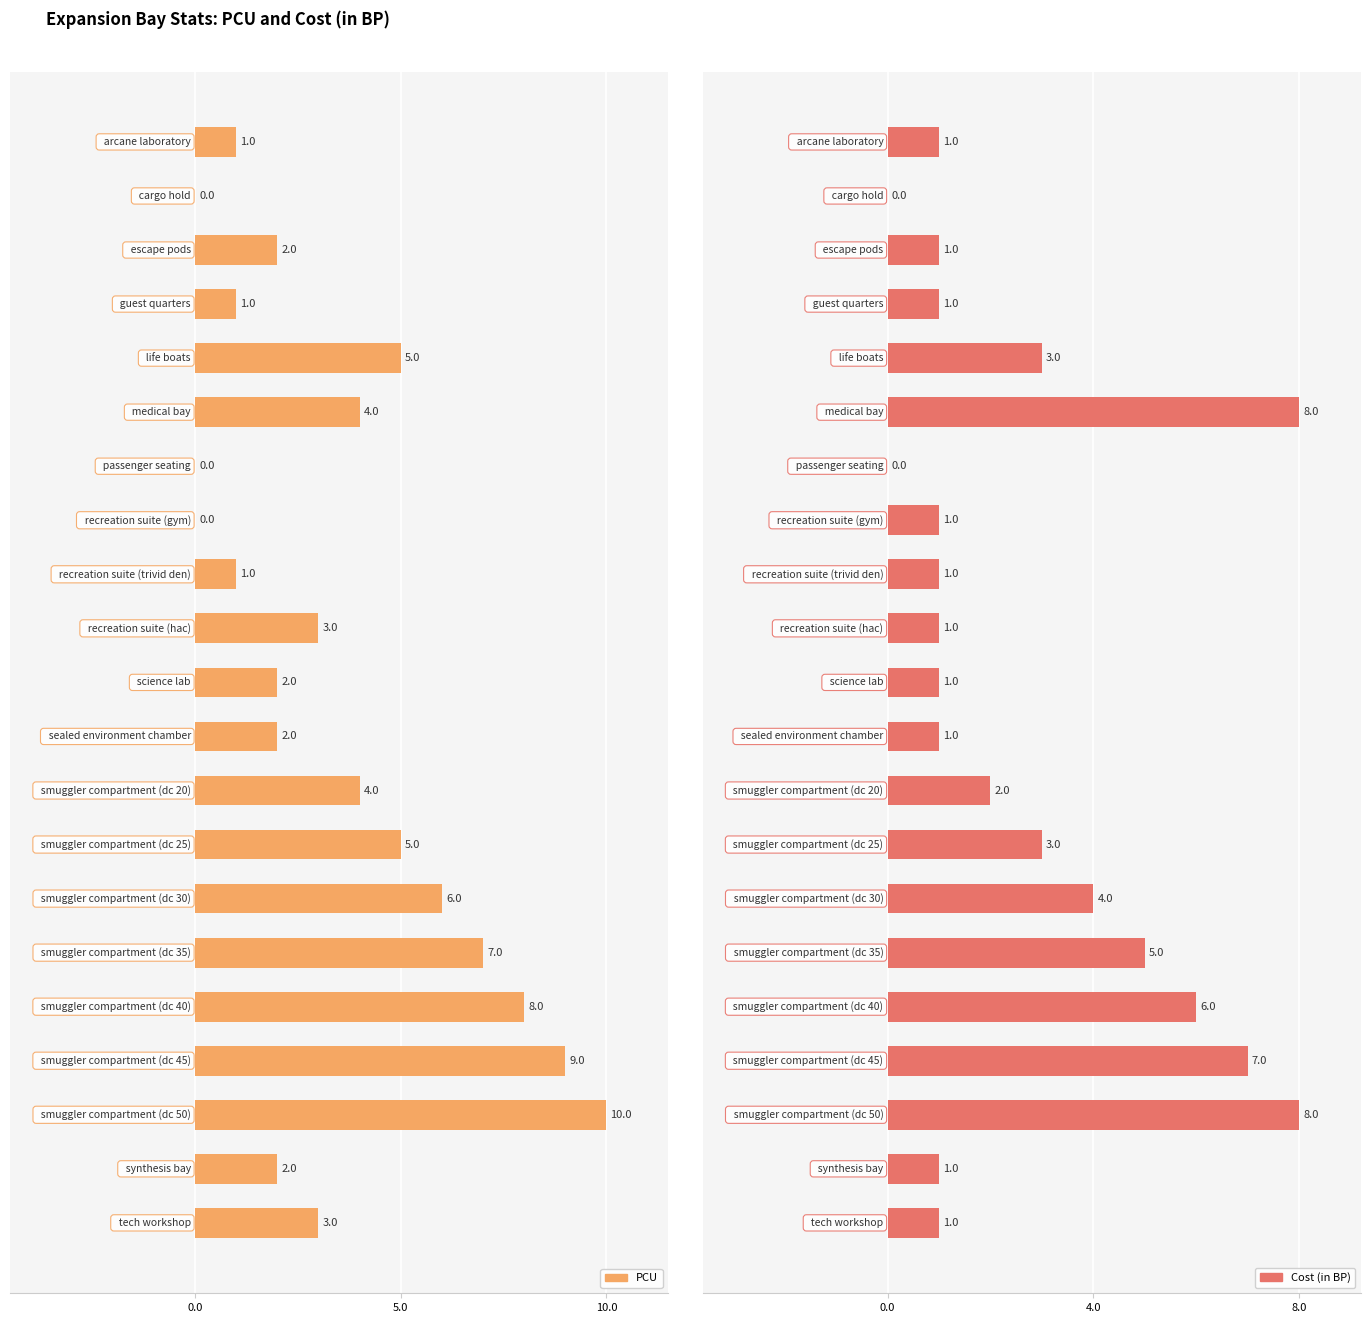

Does the chart contain stacked bars?

No